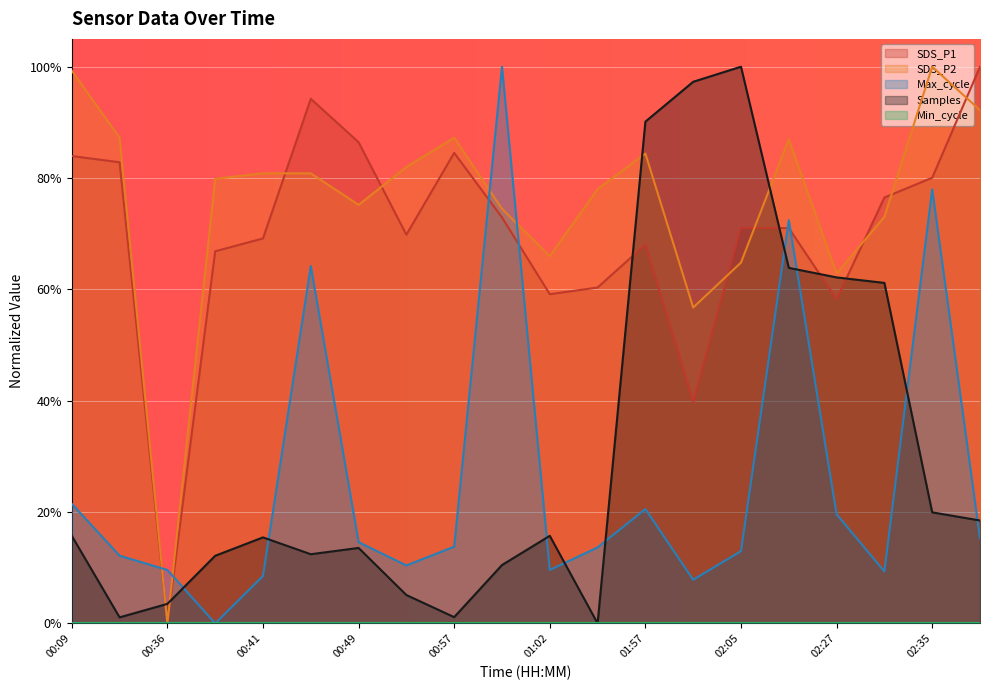

Between 00:57 and 02:05, which series saw the biggest shift?

Samples